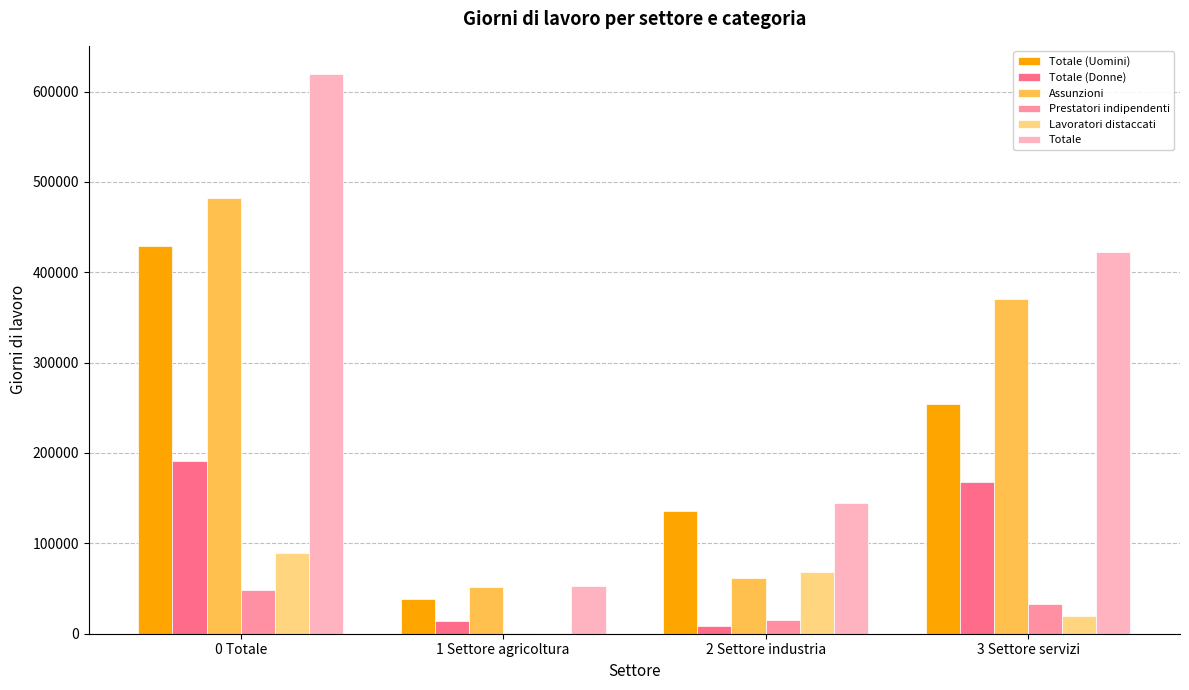

Is it true that Lavoratori distaccati equals 68508 at 2 Settore industria?

True